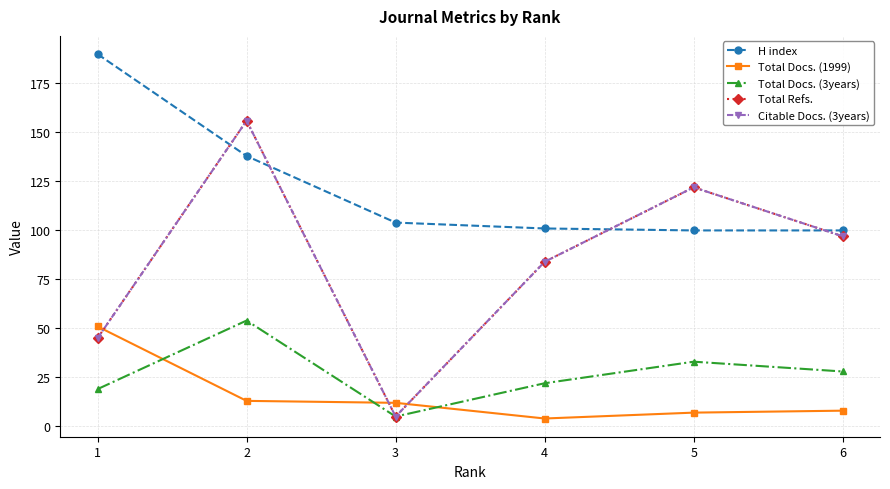

Is this an area chart (filled region under the line)?

No